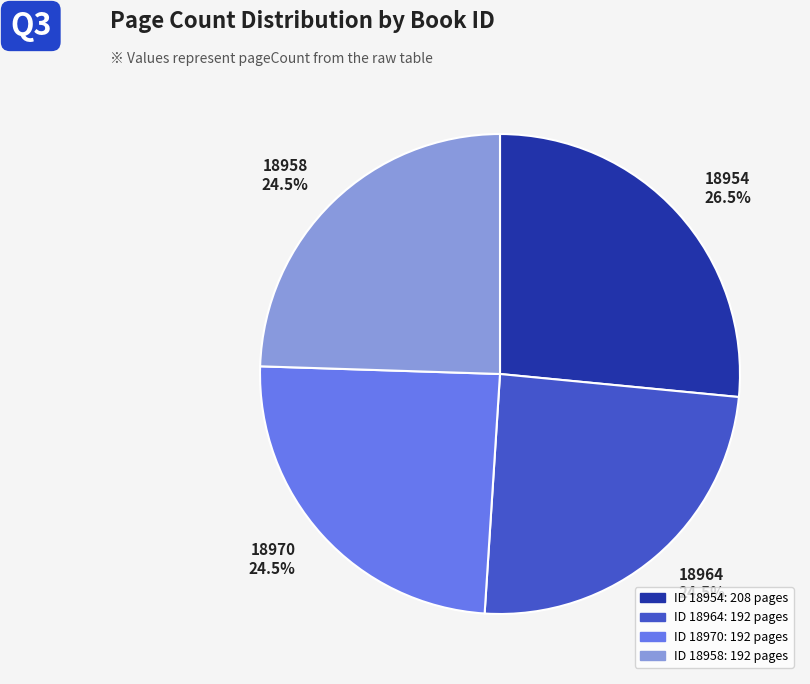

To the nearest percent, what is the average slice percentage?

25%